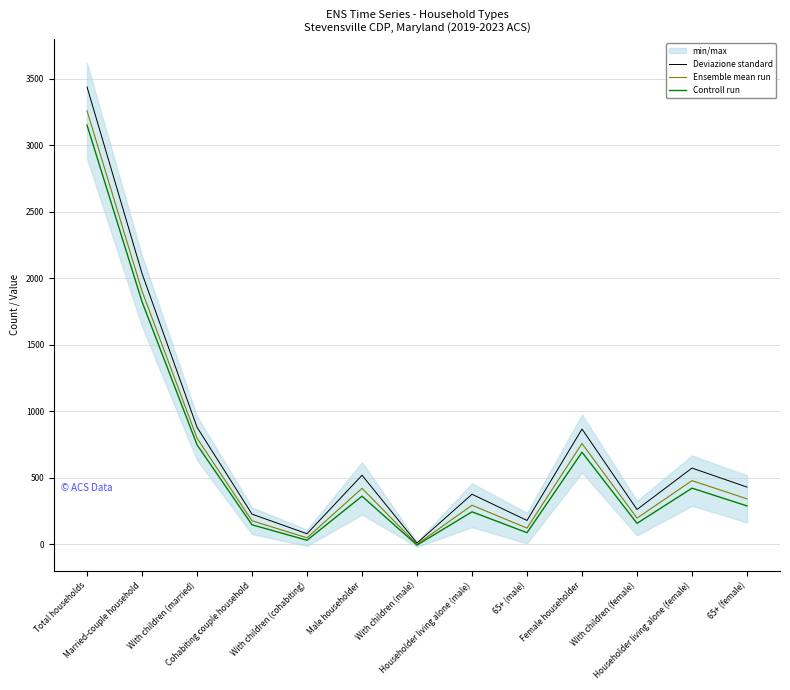

What is the total value across all series at Cohabiting couple household?

551.0